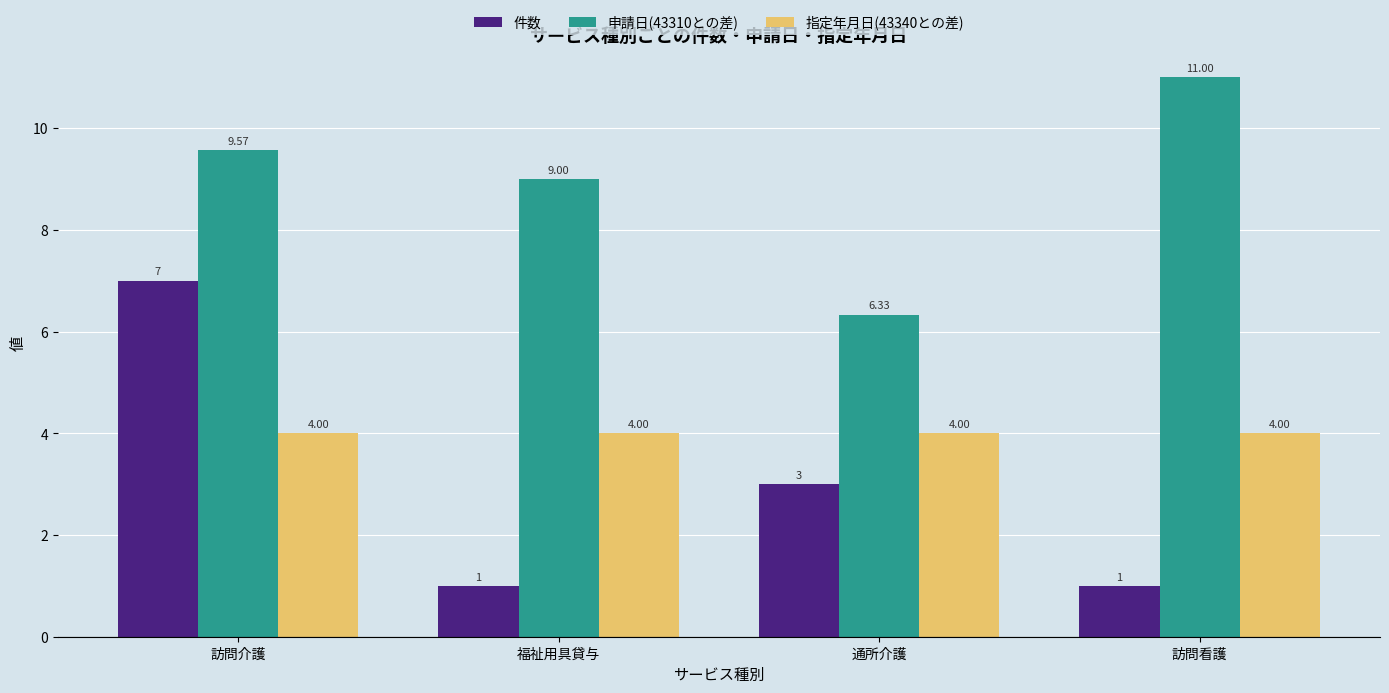

Read the 指定年月日(43340との差) value at 訪問看護.

4.0